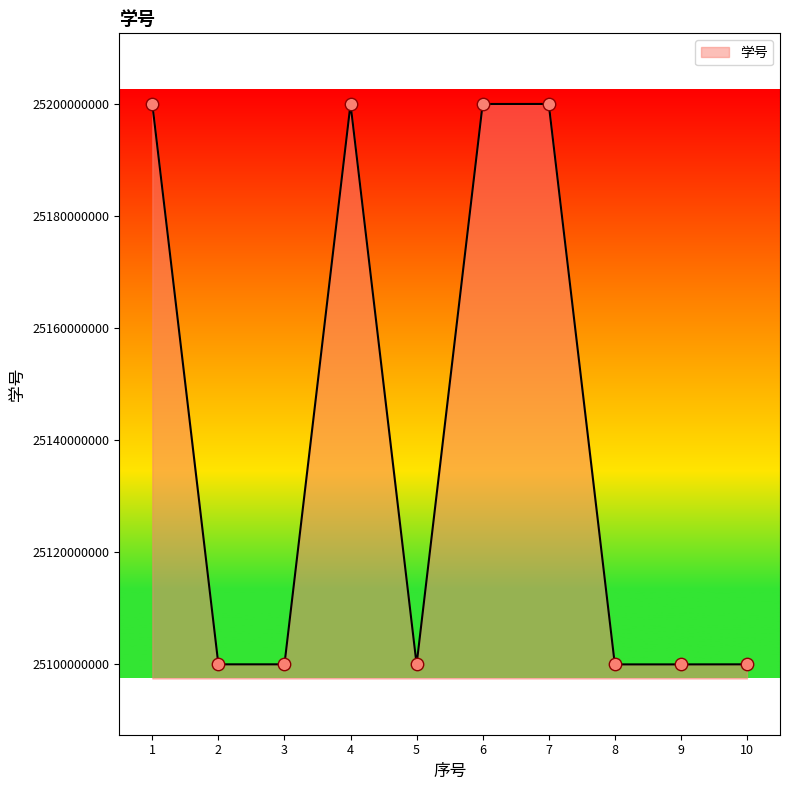

What is the ratio of the value at 10 to the value at 8?

1.0